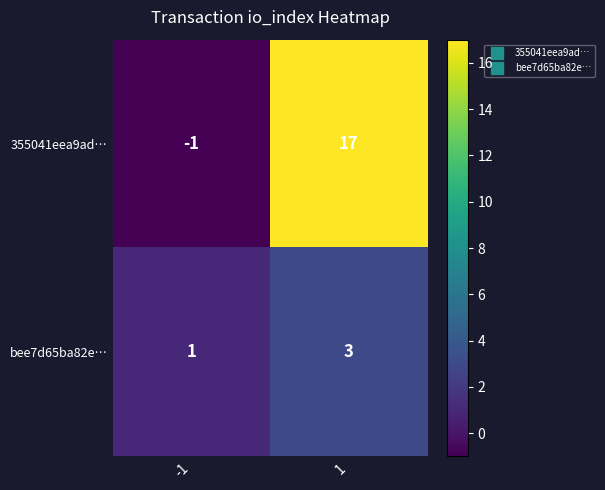

What is the maximum value shown in the chart?

17